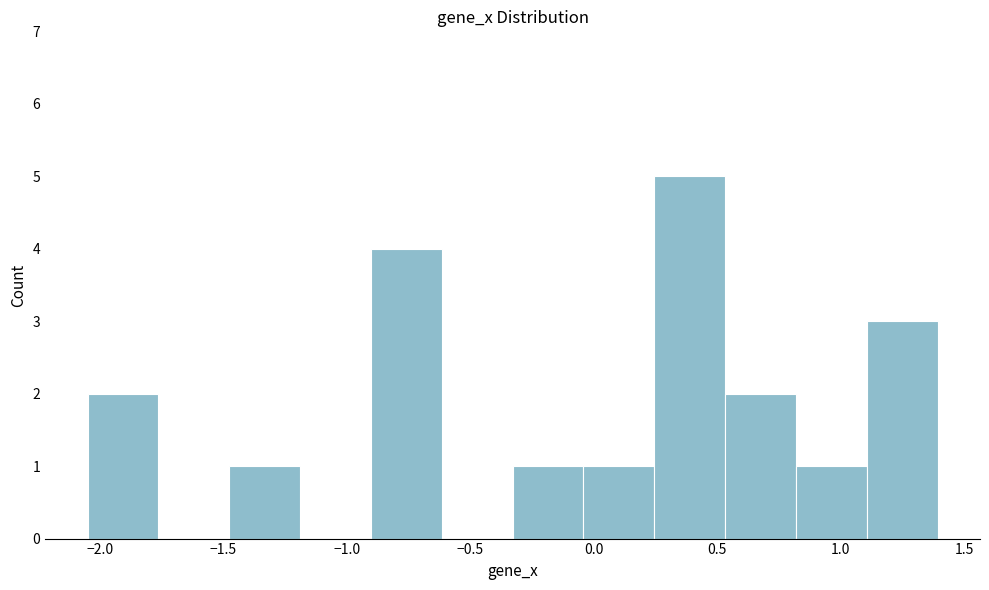

Over which range of the x-axis is the bar tallest?

0.25 to 0.55